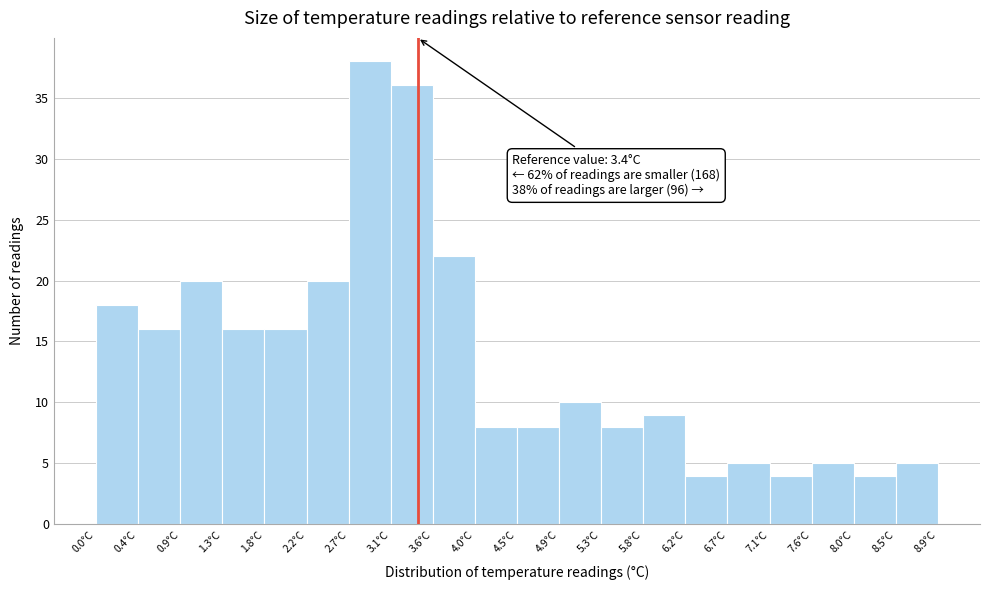

Over which range of the x-axis is the bar tallest?

2.670 to 3.115